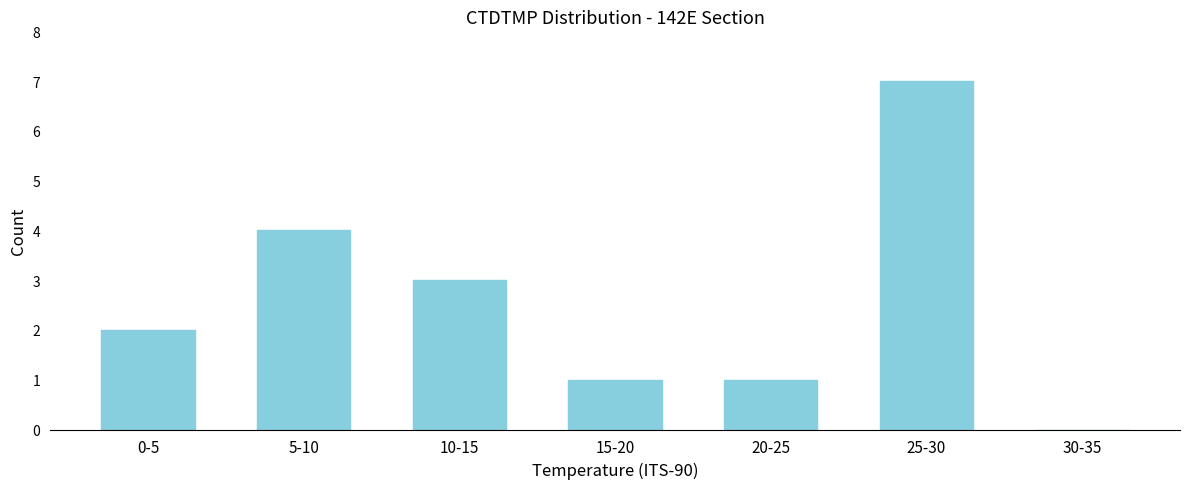

Reading left to right, extract all data points from this chart.

0-5=2	5-10=4	10-15=3	15-20=1	20-25=1	25-30=7	30-35=0